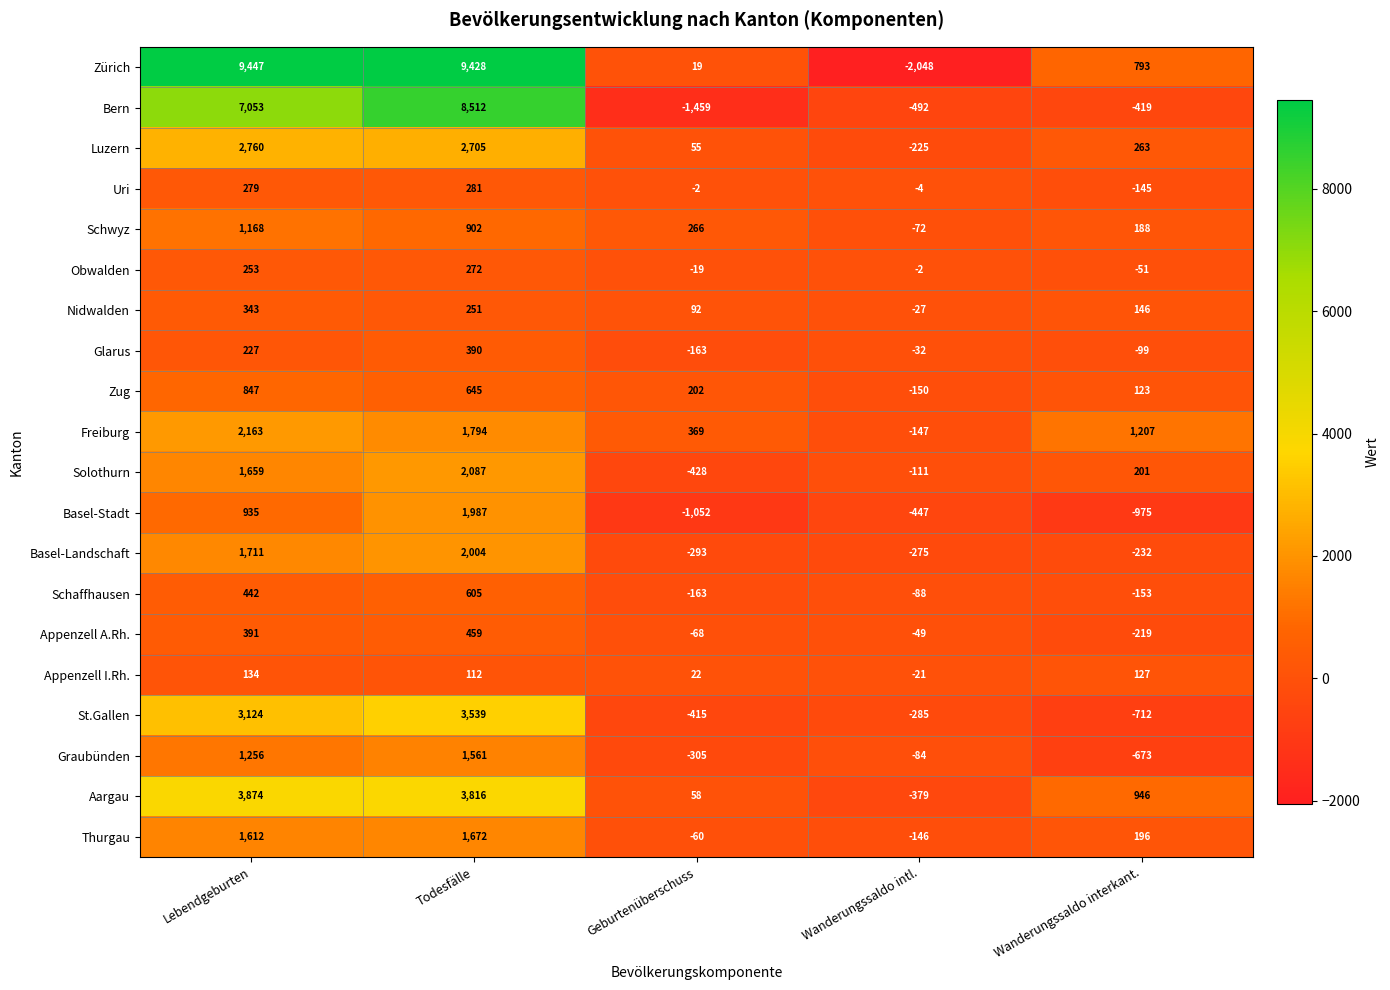

Count the number of data series in this chart.

20